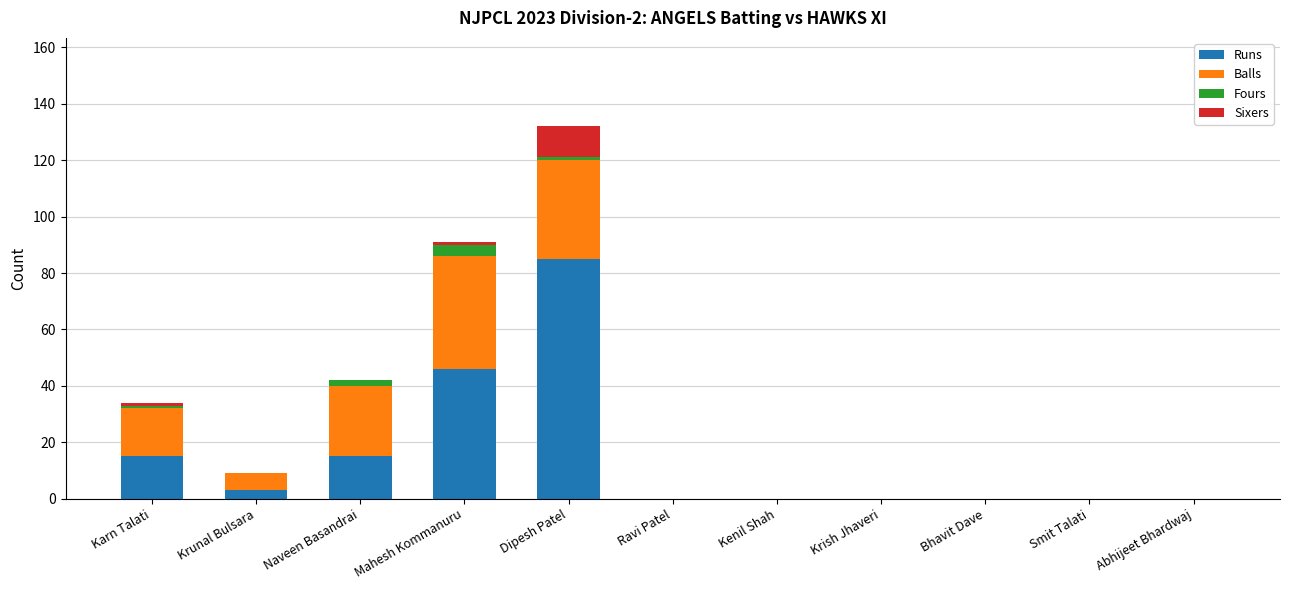

At which category is the sum across all series the highest?

Dipesh Patel